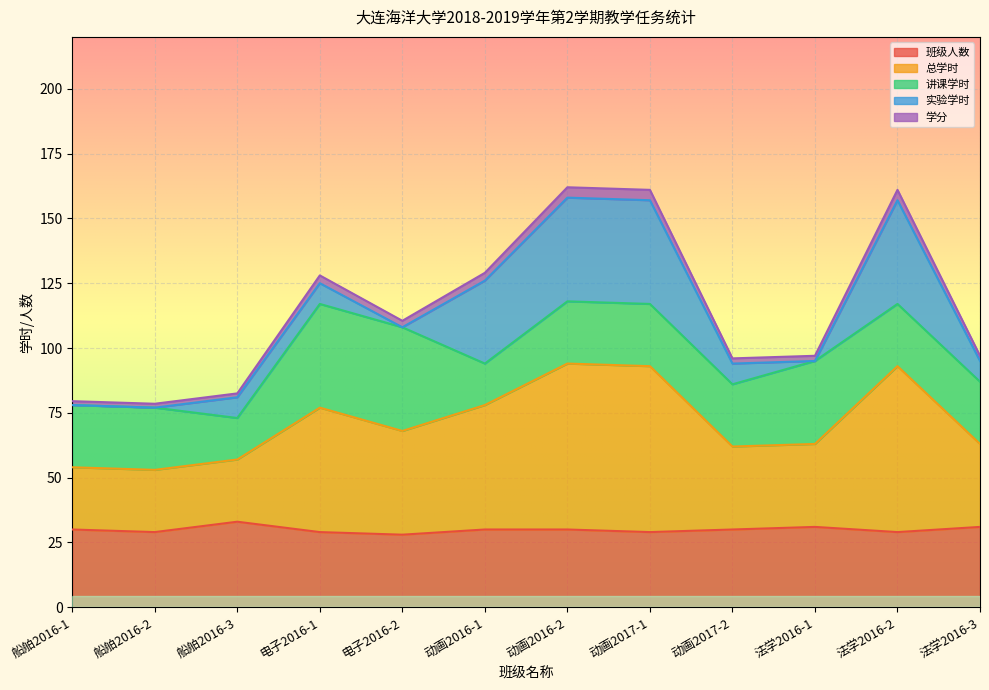

At which category is the sum across all series the highest?

动画2016-2